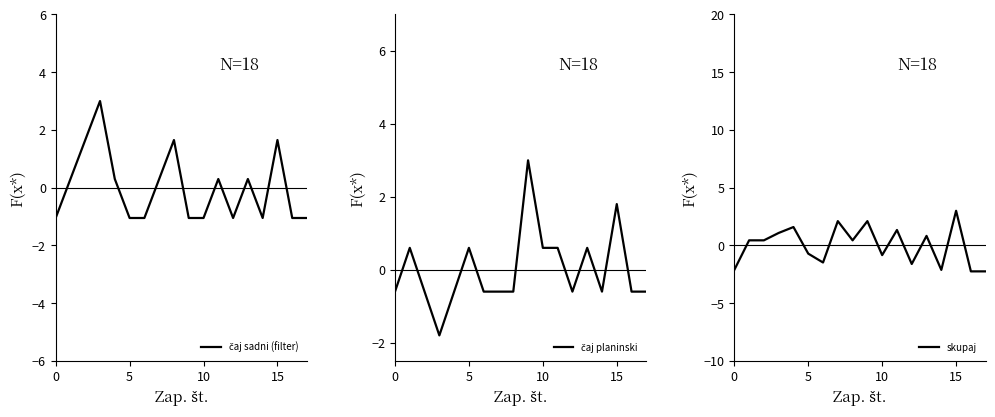

Which series changed the most between 5 and 12?

čaj planinski